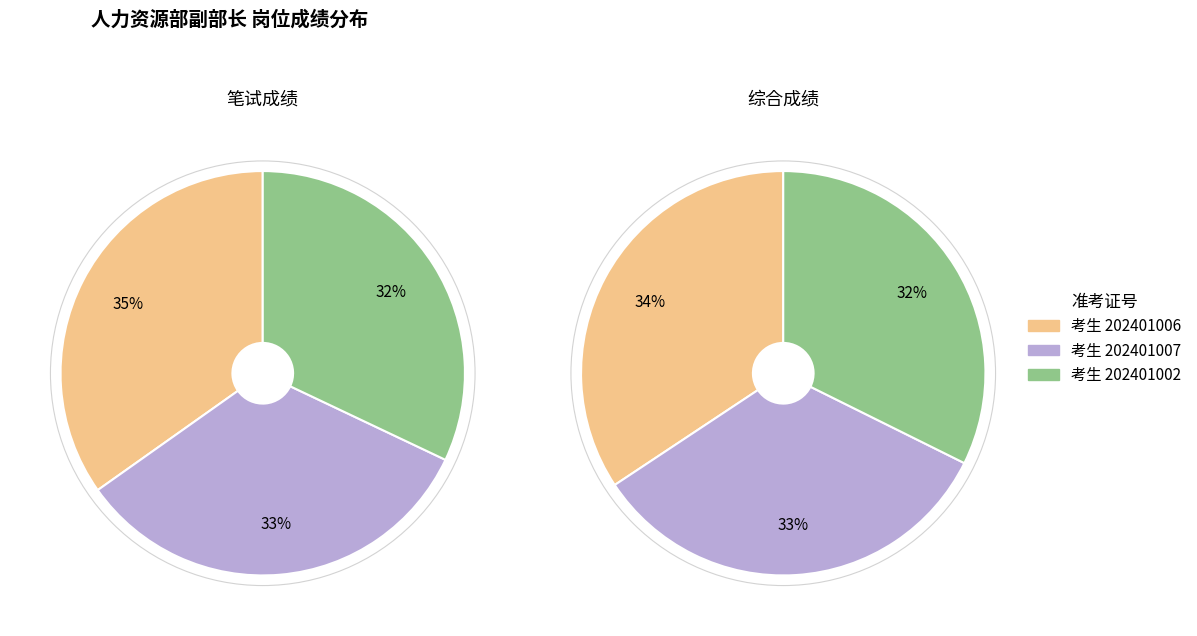

Count the number of slices in the pie.

3